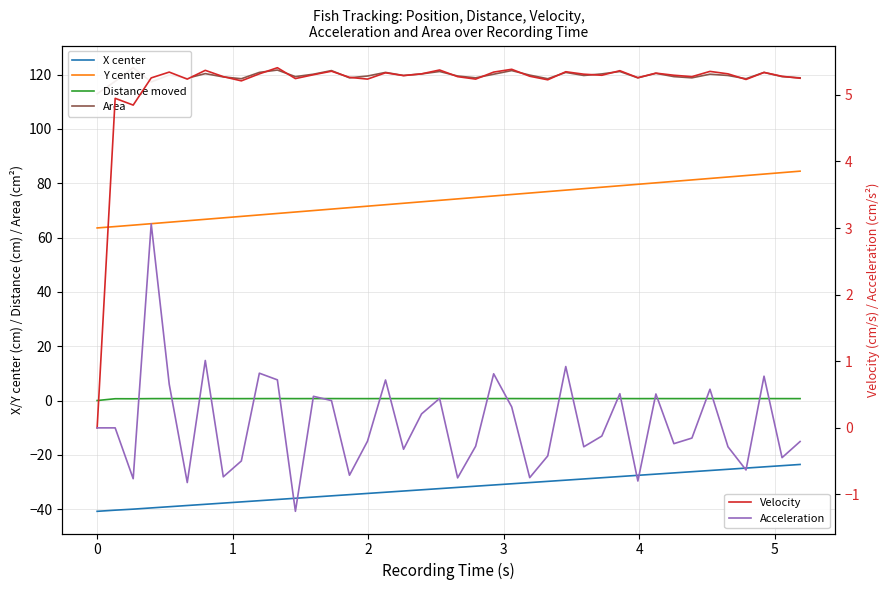

What is the lowest value of the Acceleration series?

-1.3